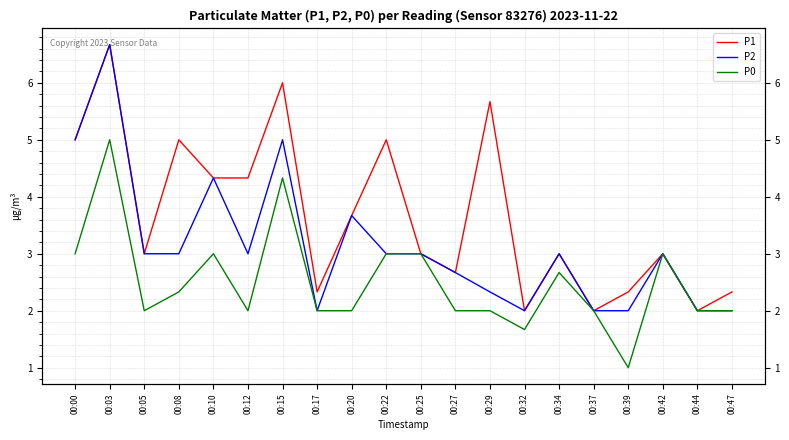

True or false: P0 and P2 intersect in this chart.

False